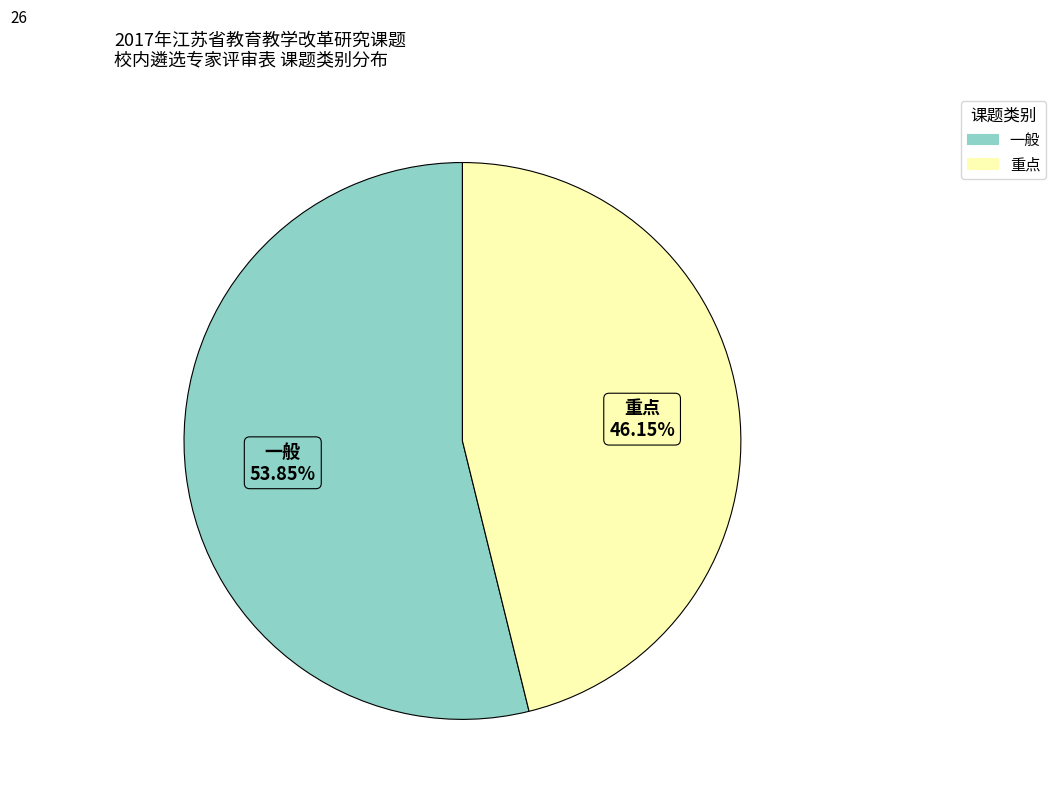

Is 一般 the majority of the pie?

Yes